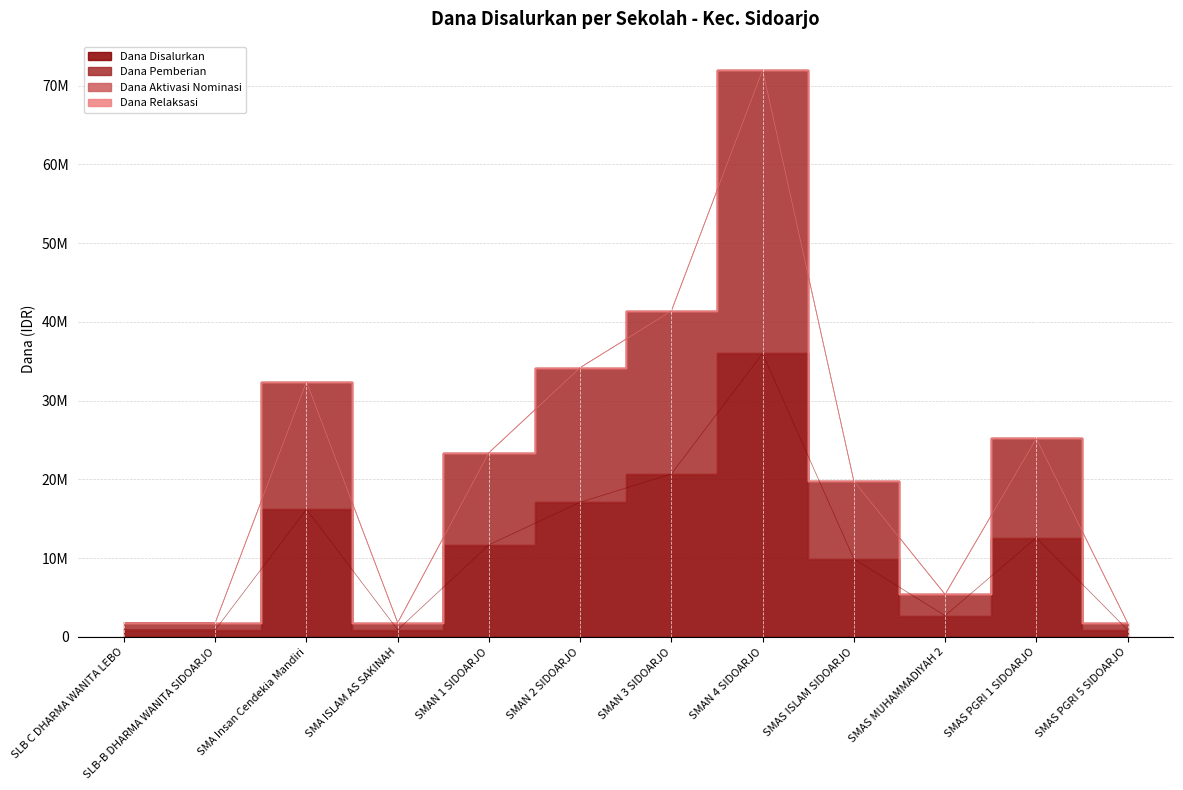

At which category does the chart reach its peak across all series?

SMAN 4 SIDOARJO